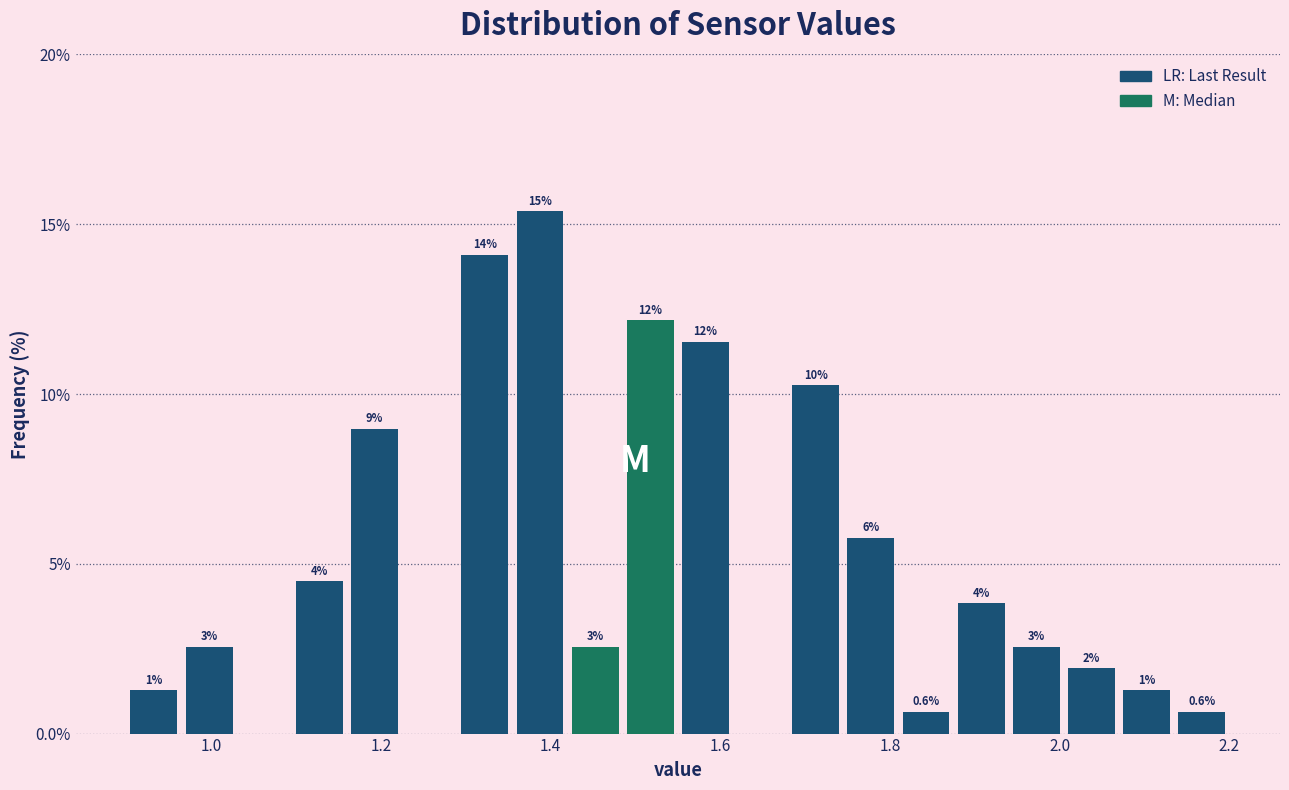

Read against the x-axis, roughly where is the centre of the tallest bar?

1.38